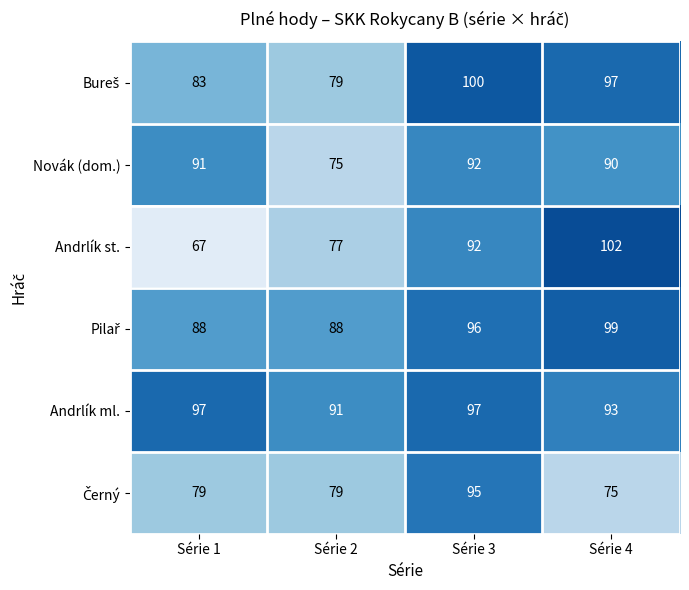

What is the maximum value shown in the chart?

102